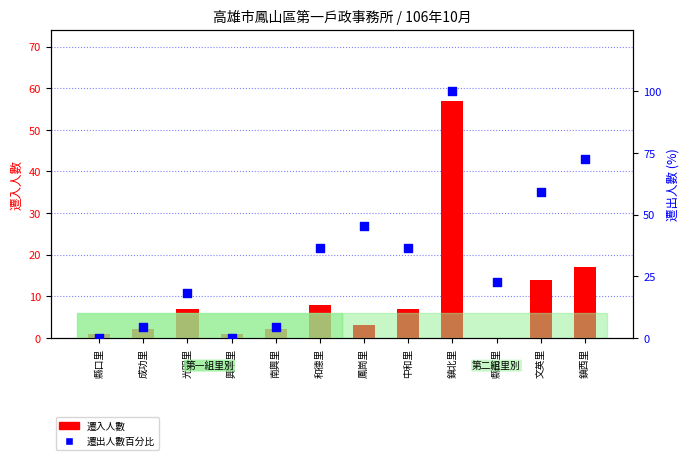

Which series has the largest total across all categories?

遷出人數百分比